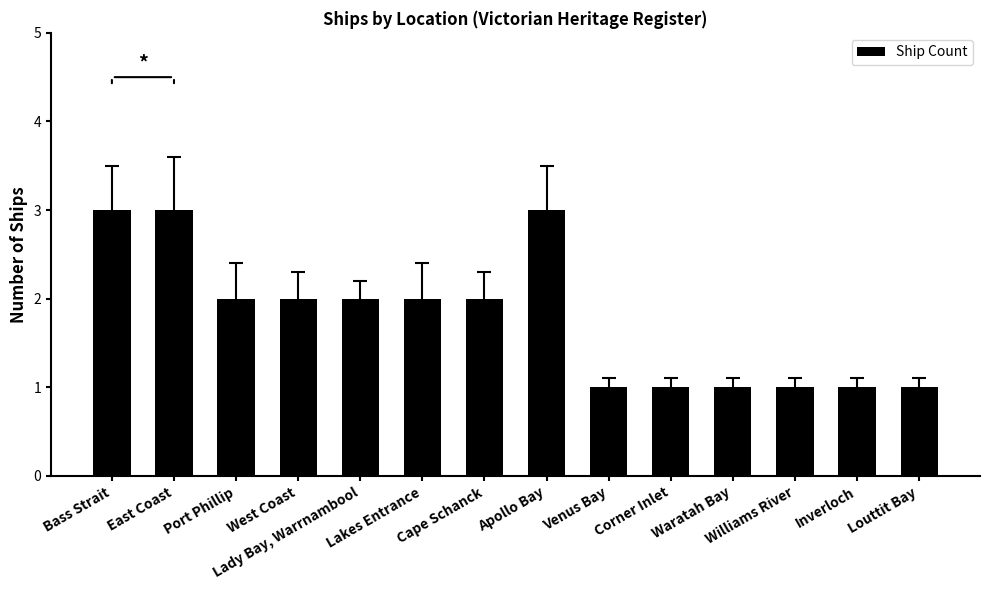

What is the maximum value shown in the chart?

3